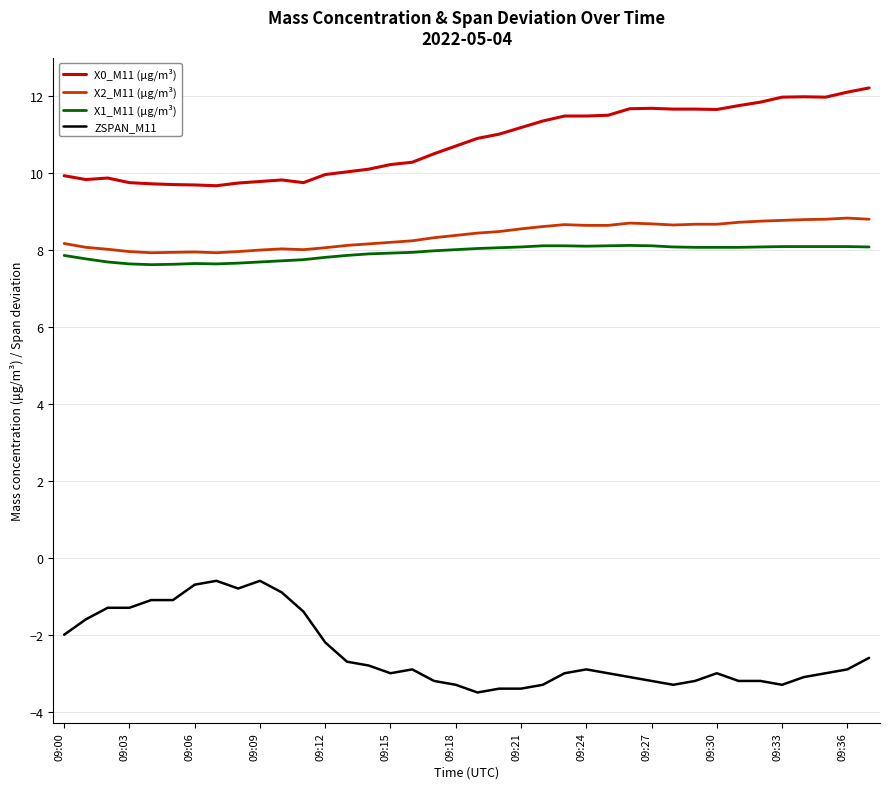

How many lines are shown in the chart?

4